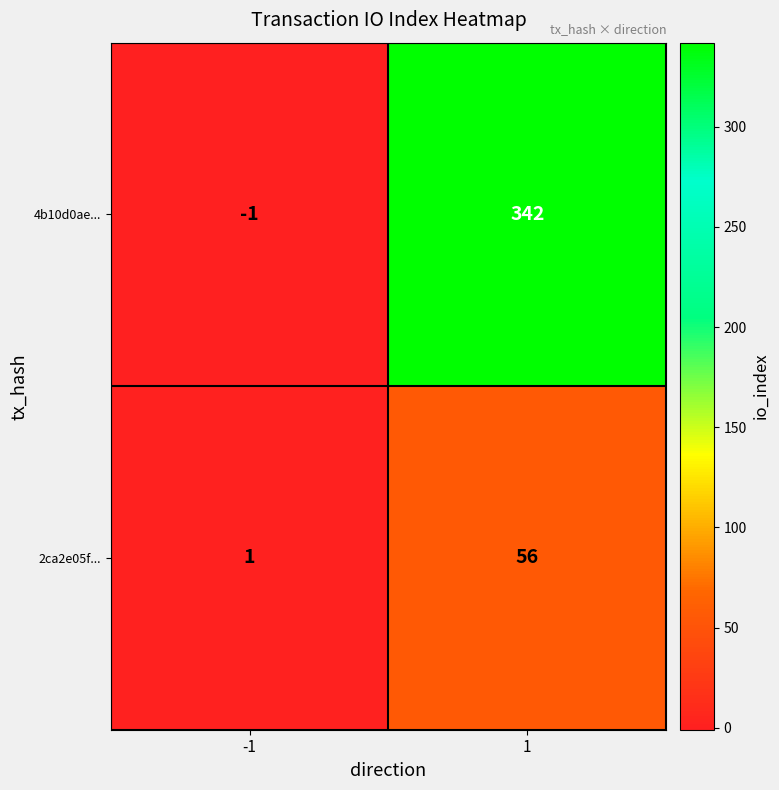

Which series has the largest total across all categories?

4b10d0ae...